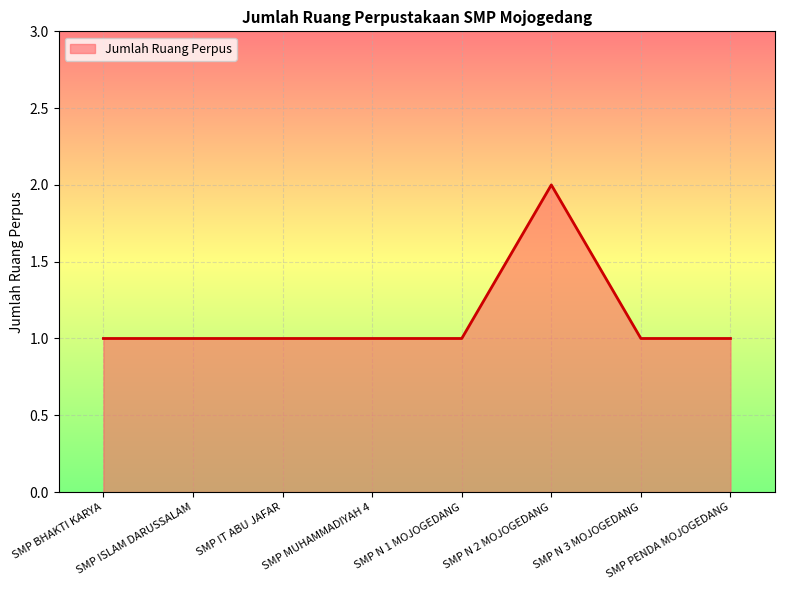

What is the sum of all values?

9